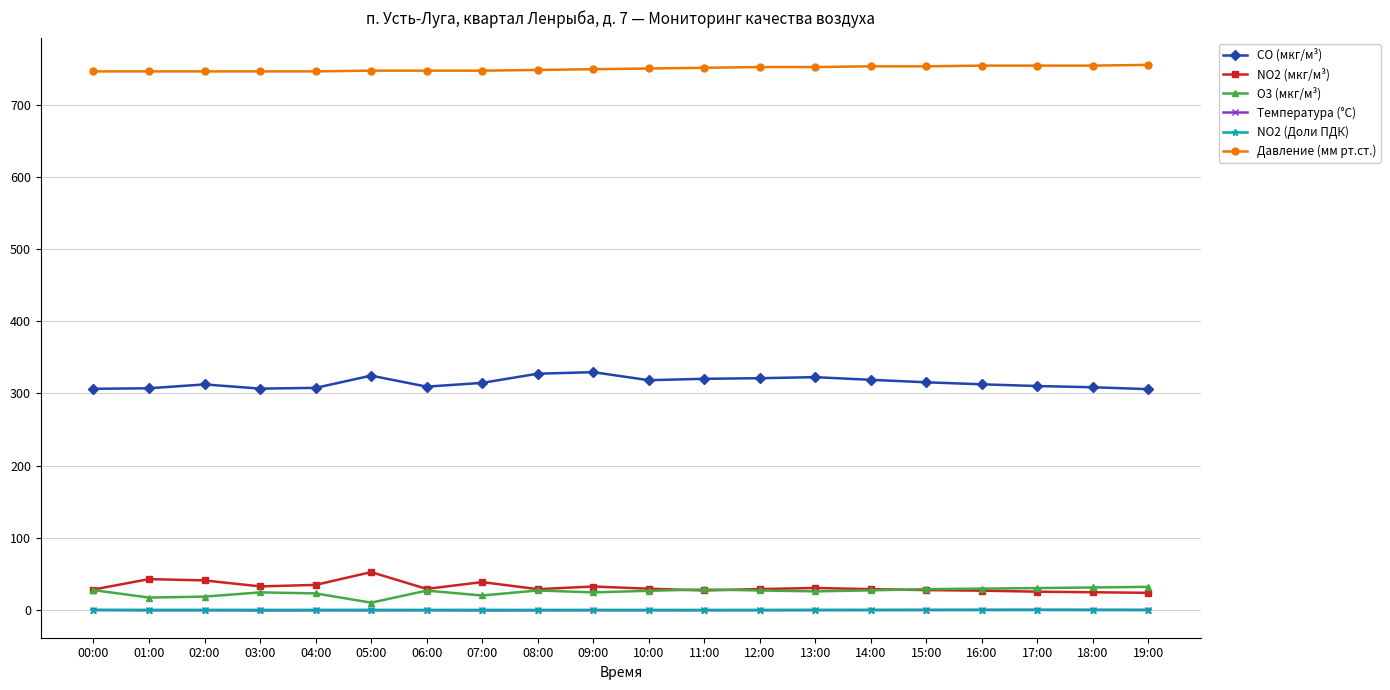

Does the chart have visible grid lines?

Yes